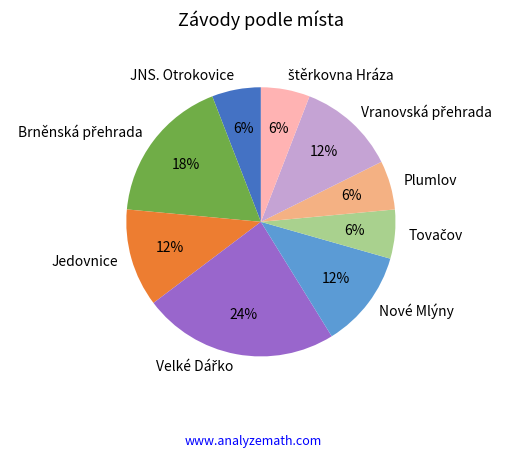

To the nearest percent, what portion does Jedovnice represent?

12%